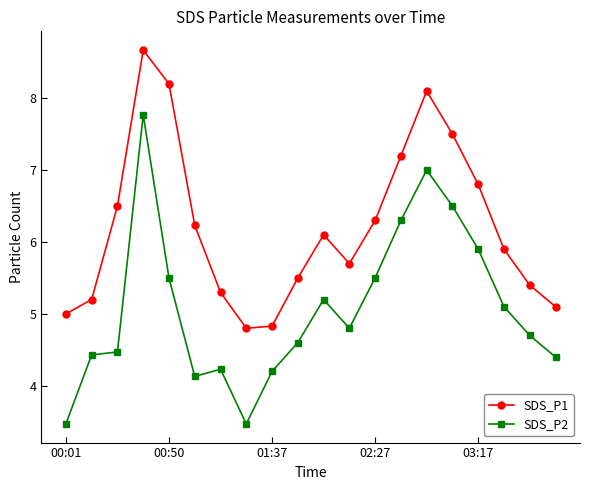

True or false: SDS_P2 and SDS_P1 cross at least once.

False